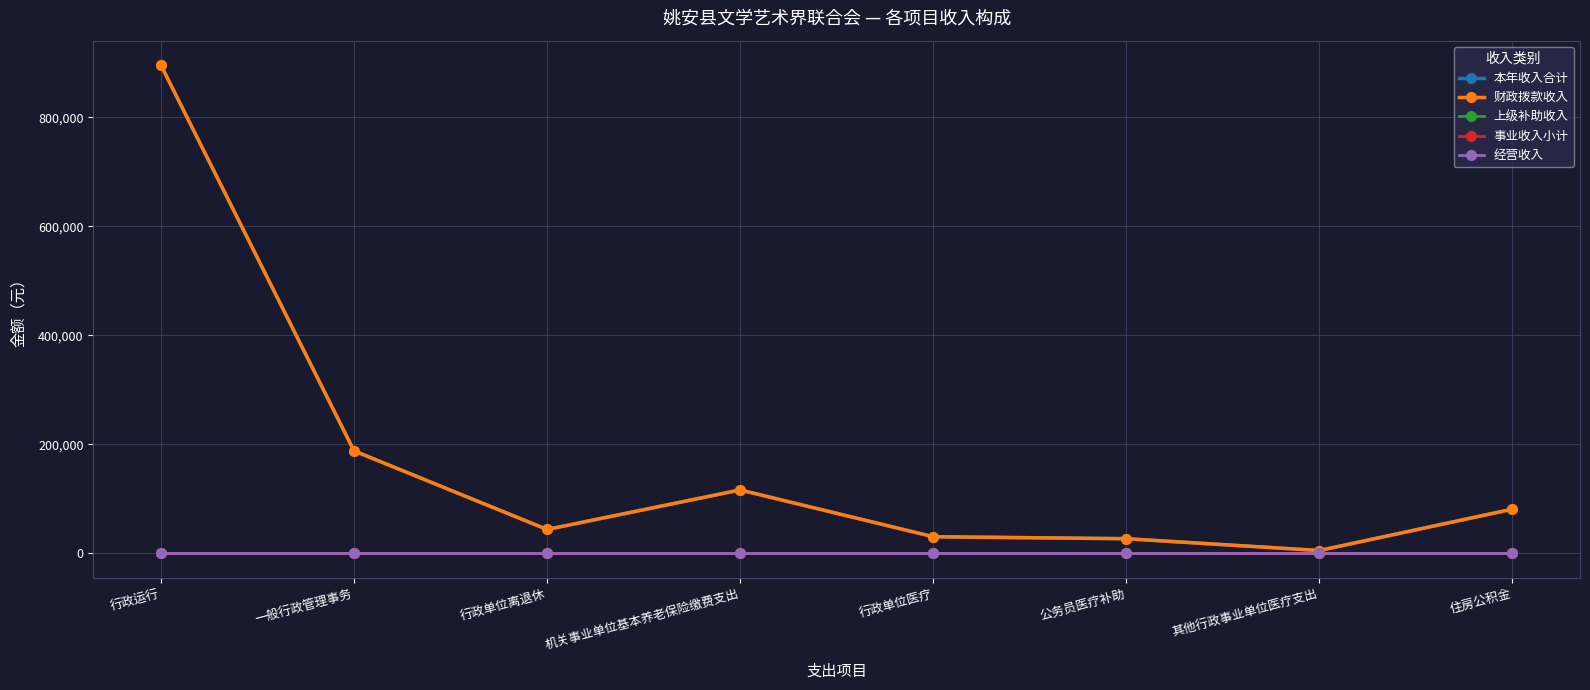

Reading right to left, what are all the values shown in this chart?

本年收入合计: 81246.0	5353.5	27025.0	30657.0	116508.4	43958.4	188236.4	896171.2
财政拨款收入: 81246.0	5353.5	27025.0	30657.0	116508.4	43958.4	188236.4	896171.2
上级补助收入: 0.0	0.0	0.0	0.0	0.0	0.0	0.0	0.0
事业收入小计: 0.0	0.0	0.0	0.0	0.0	0.0	0.0	0.0
经营收入: 0.0	0.0	0.0	0.0	0.0	0.0	0.0	0.0